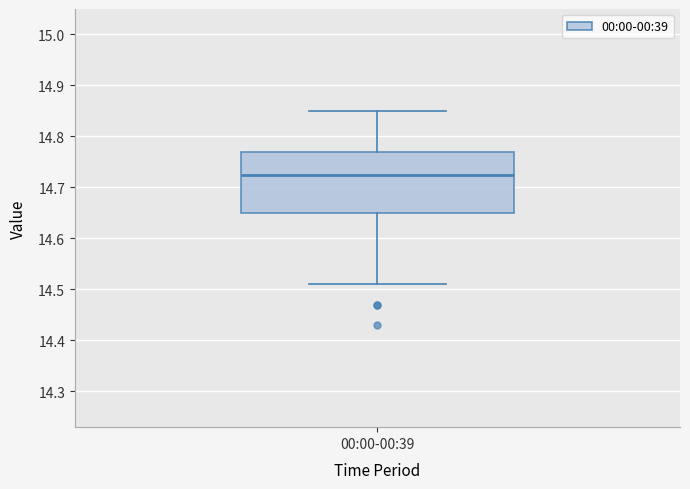

Read this box plot against the y-axis: the position of the median line, the range covered by the box, and the ends of both whiskers. The values are not printed on the chart, so give them approximately, as read against the axis.

median 14.73, box 14.65 to 14.77, whiskers 14.51 to 14.85